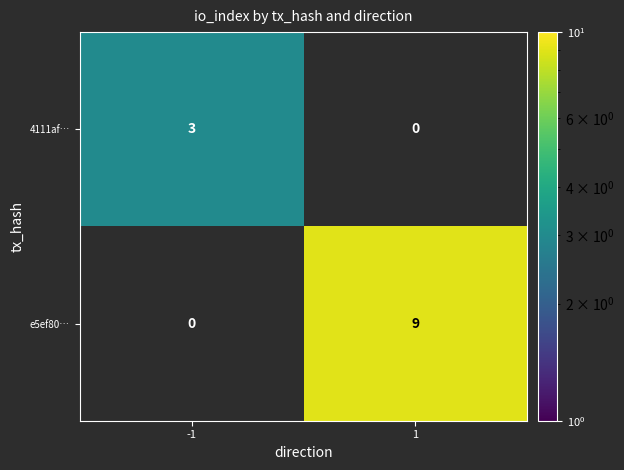

The value of 4111af… at 1 is 0. True or false?

True